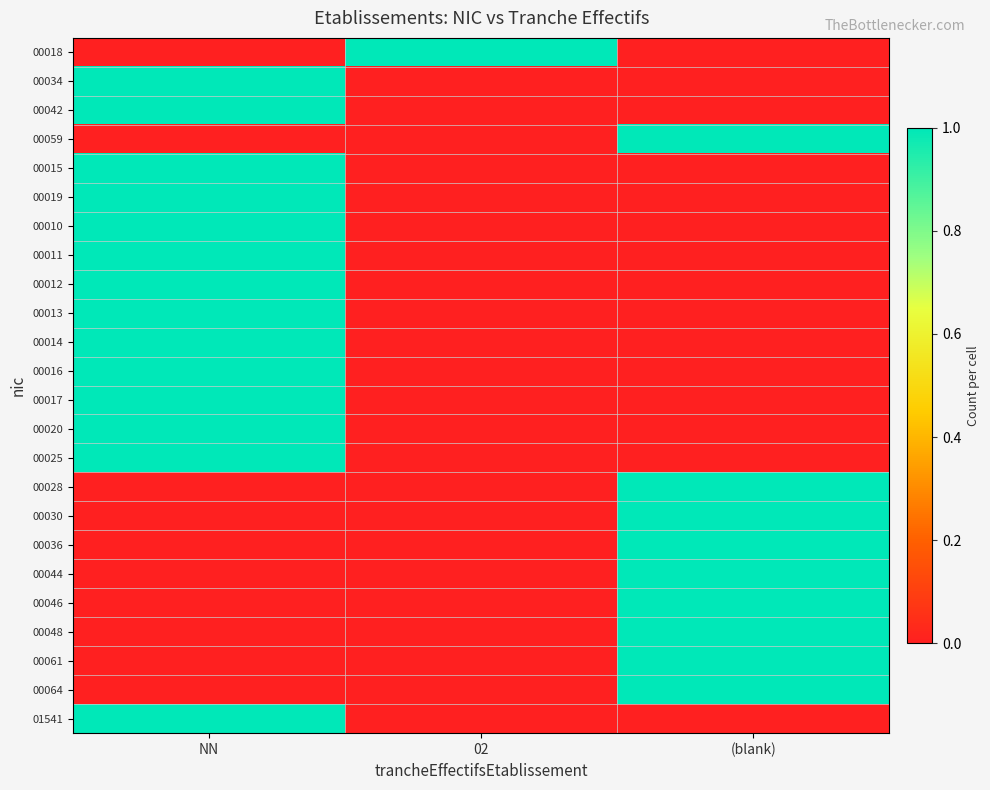

Which series changed the most between 02 and (blank)?

00018